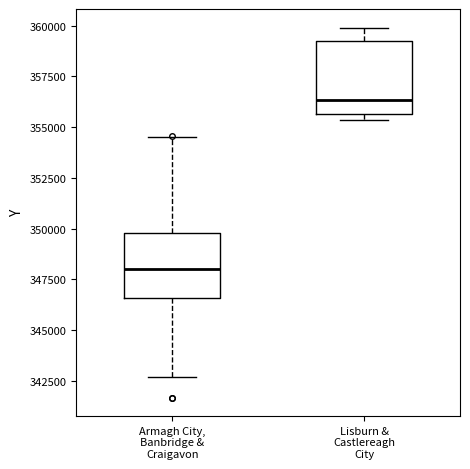

Reading left to right, transcribe this box plot: for each box, give where its median line is, the range the box spans, and where its two whiskers end, as read against the y-axis. The values are not printed on the chart, so give them approximately, as read against the axis.

Armagh City, Banbridge & Craigavon: median 348000, box 346500 to 350000, whiskers 342500 to 354500
Lisburn & Castlereagh City: median 356500, box 355500 to 359000, whiskers 355500 (just below the box's lower edge) to 360000